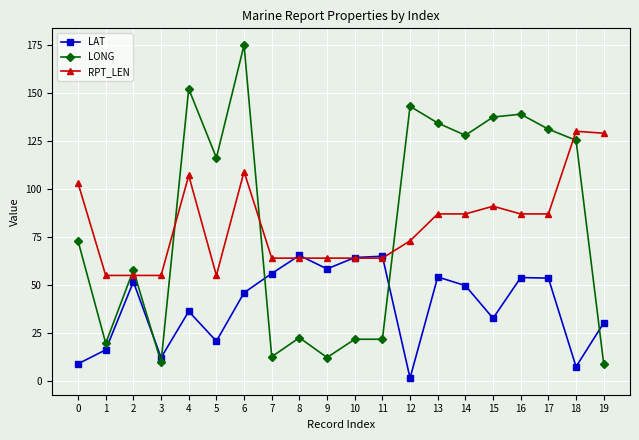

The LONG series shows 174.9 at 6. True or false?

True